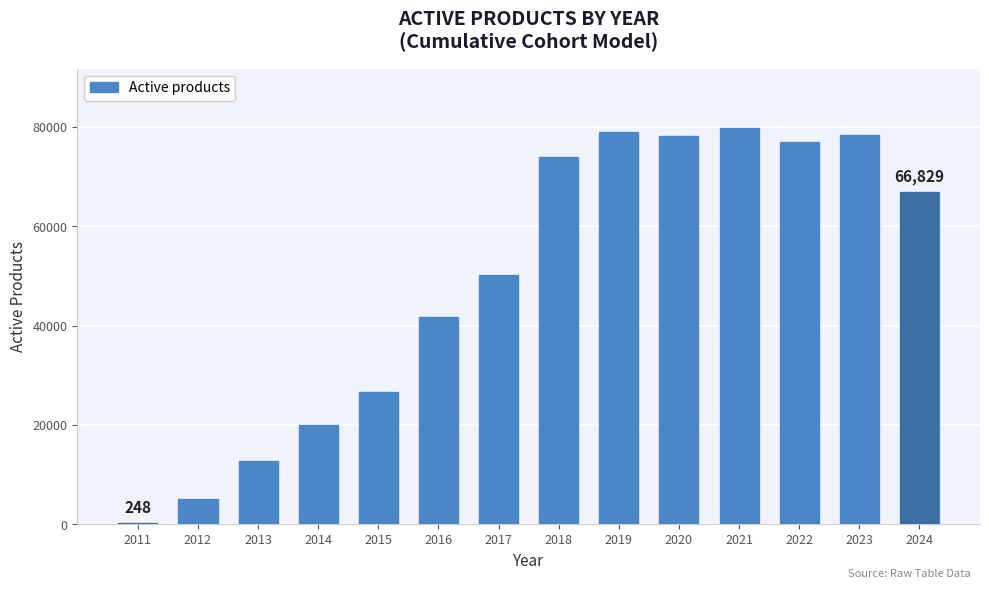

Reading left to right, what are all the values shown in this chart?

2011=248.0	2012=5192.2	2013=12835.5	2014=20030.3	2015=26601.8	2016=41753.0	2017=50161.3	2018=73986.8	2019=79001.8	2020=78261.9	2021=79786.2	2022=76885.0	2023=78448.8	2024=66829.1